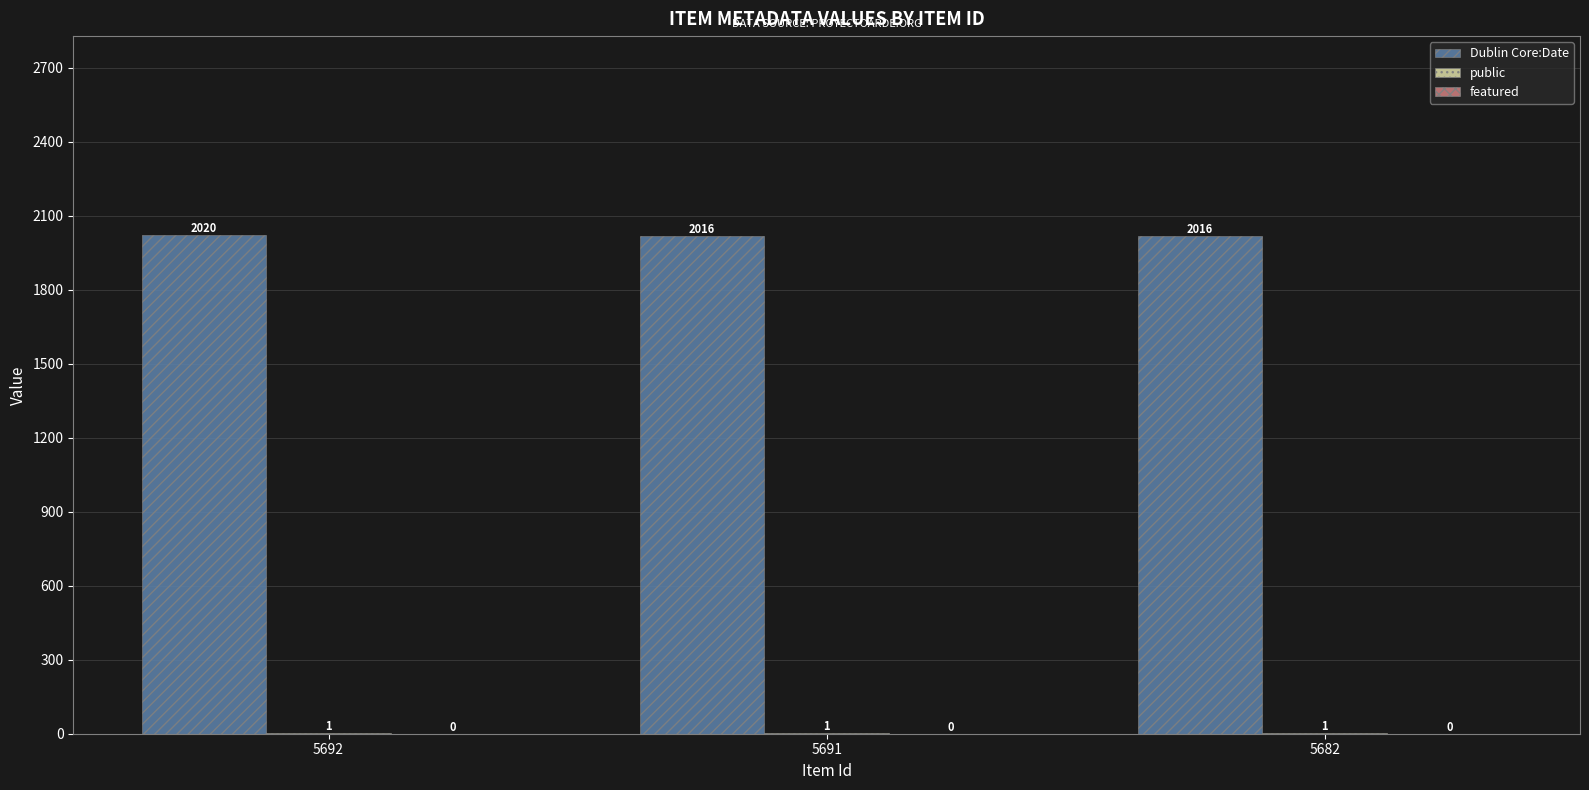

Which series has the largest range (max minus min)?

Dublin Core:Date